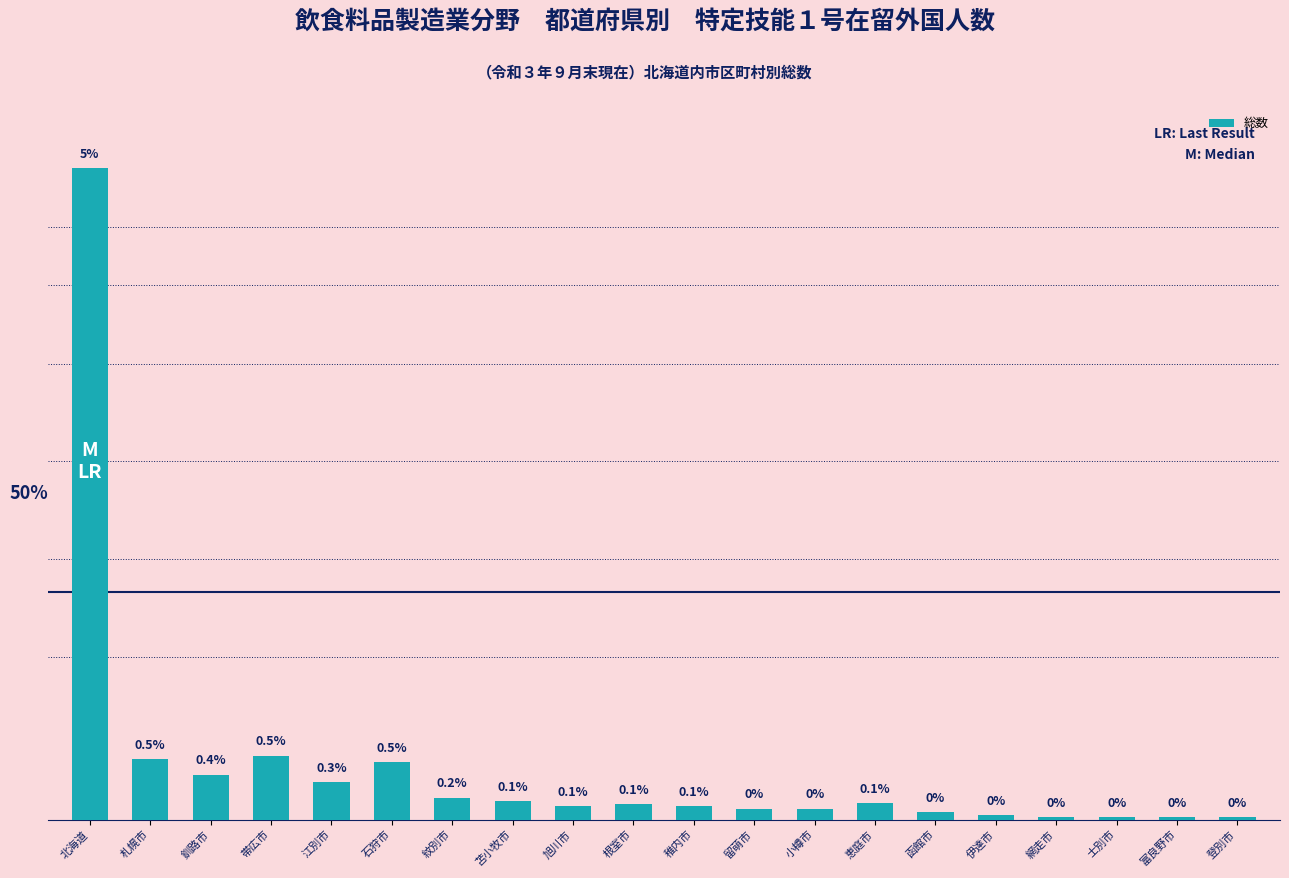

What is the difference between the values at 稚内市 and 石狩市?

48